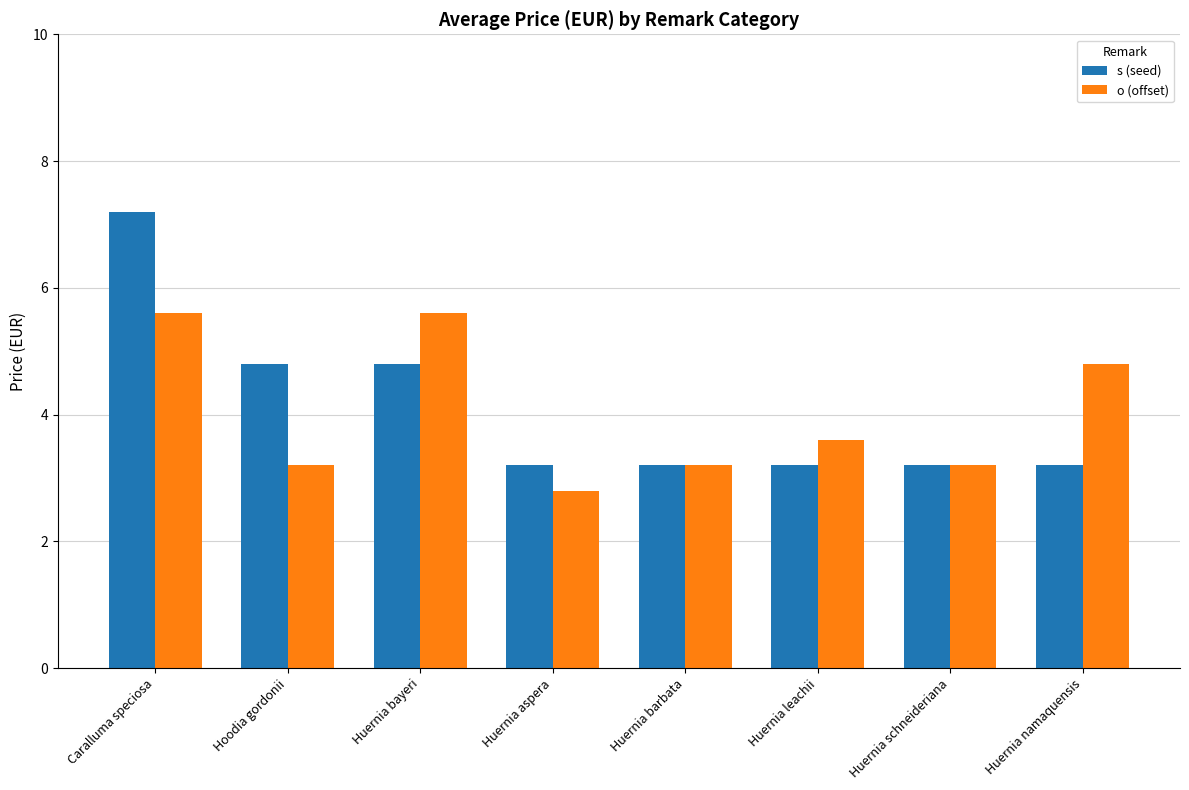

List the series in order of their peak value, highest first.

s (seed), o (offset)